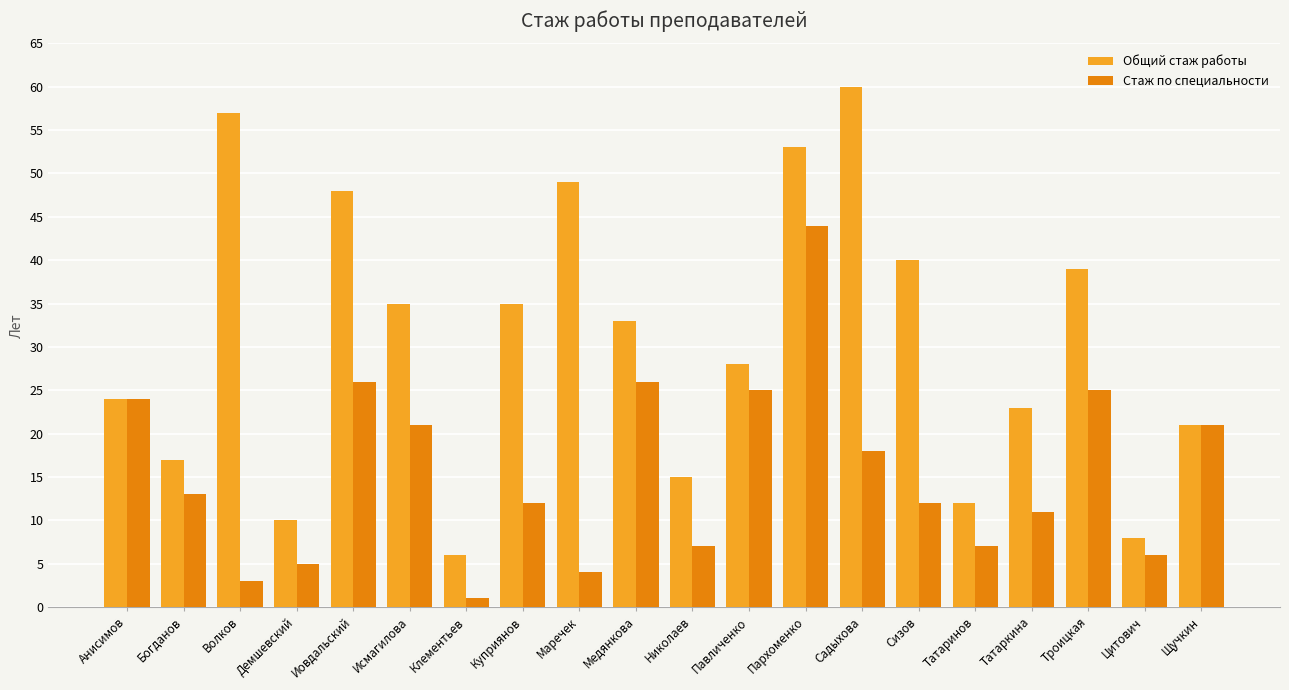

What is the difference between the highest and lowest values at Демшевский?

5